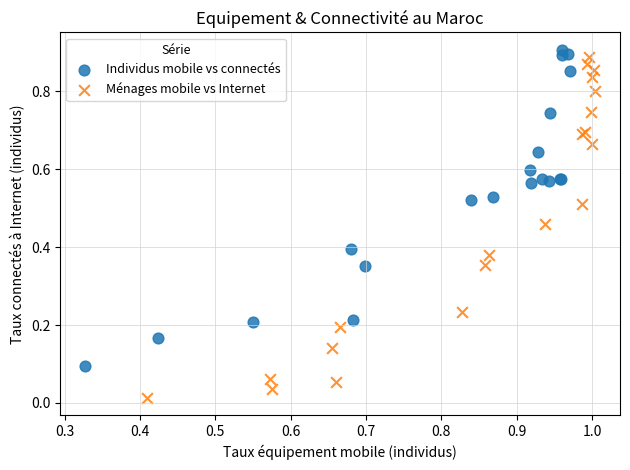

Which series has the widest spread of Y values?

Ménages mobile vs Internet